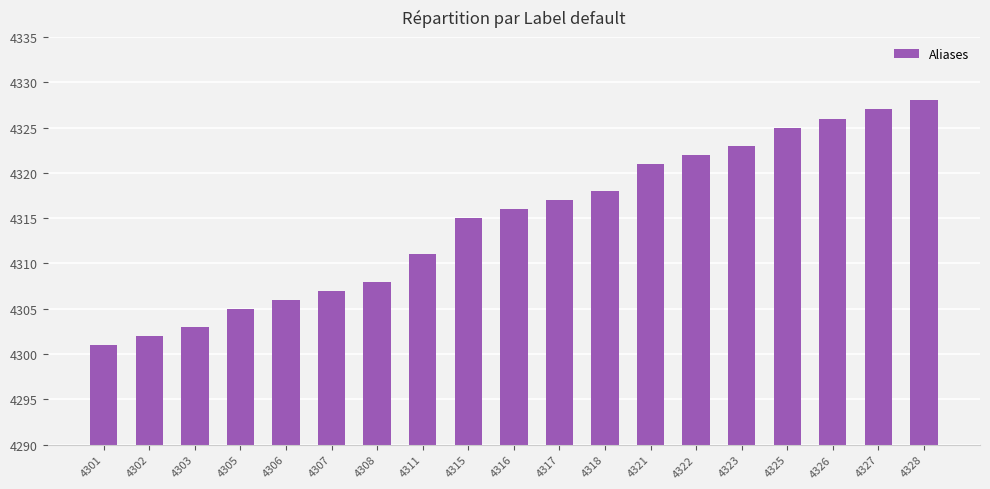

Where is the data nearest to the value 4314?

4315